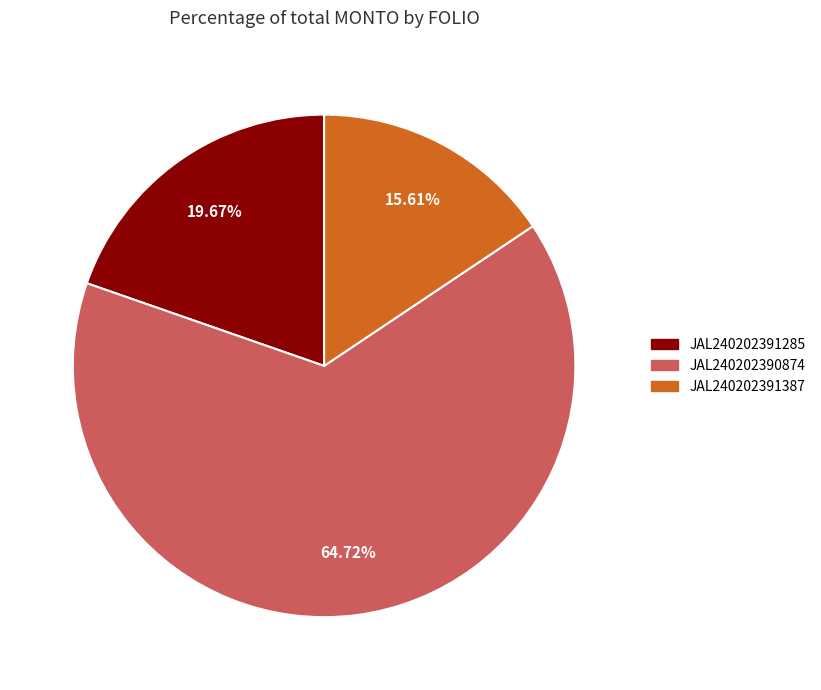

Is it true that JAL240202391387 is 7% of the pie?

False